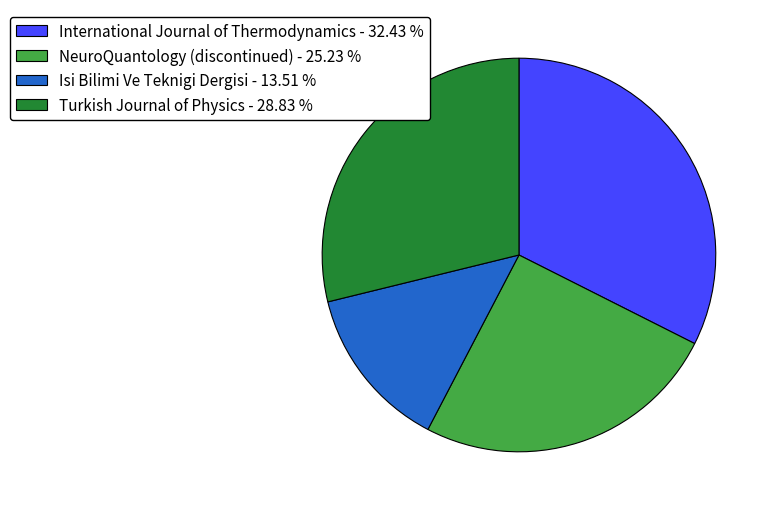

Rank the categories by value from lowest to highest.

Isi Bilimi Ve Teknigi Dergisi, NeuroQuantology (discontinued), Turkish Journal of Physics, International Journal of Thermodynamics